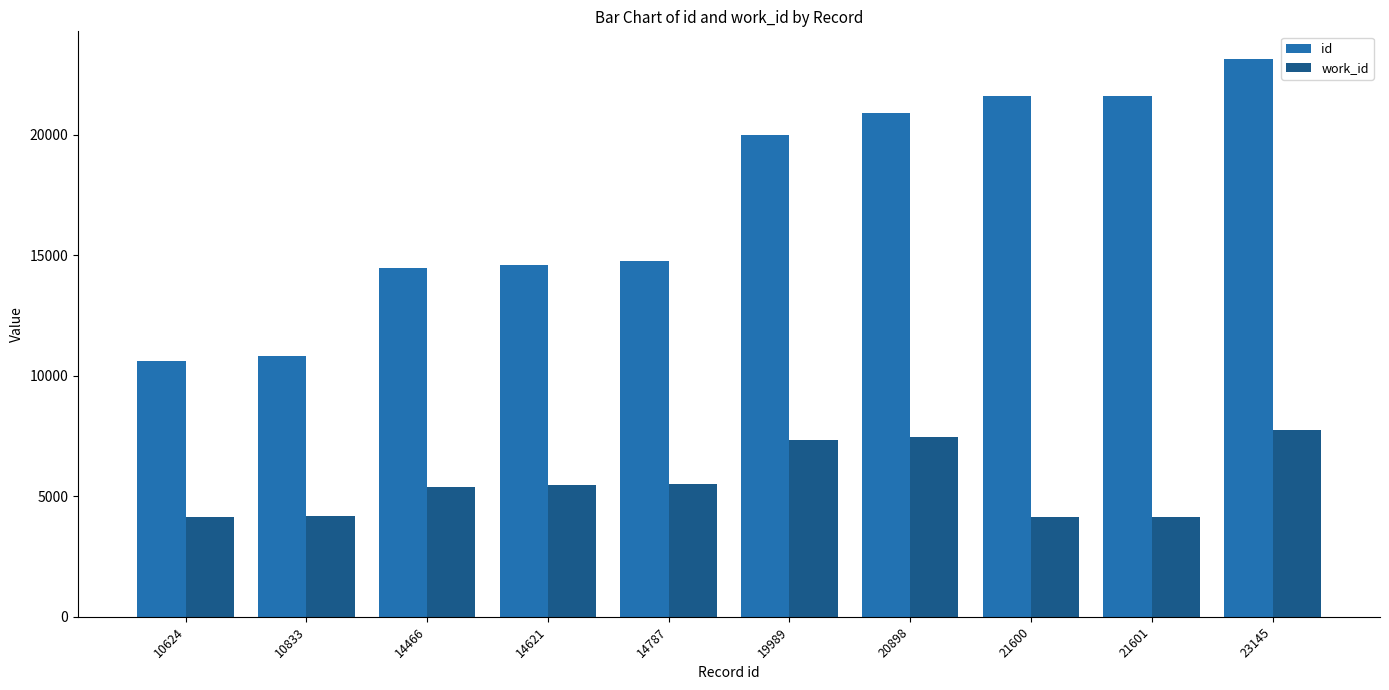

The value of id at 10833 is 4956. True or false?

False